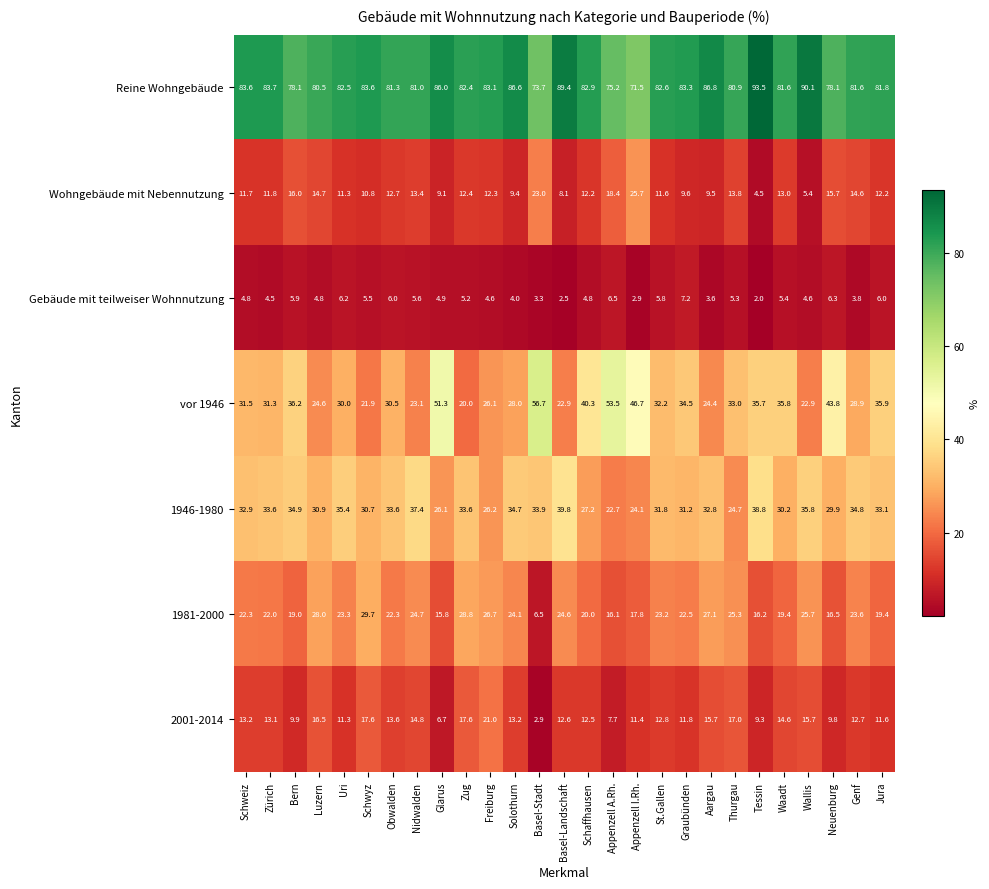

What is the total value across all series at Wallis?

200.2